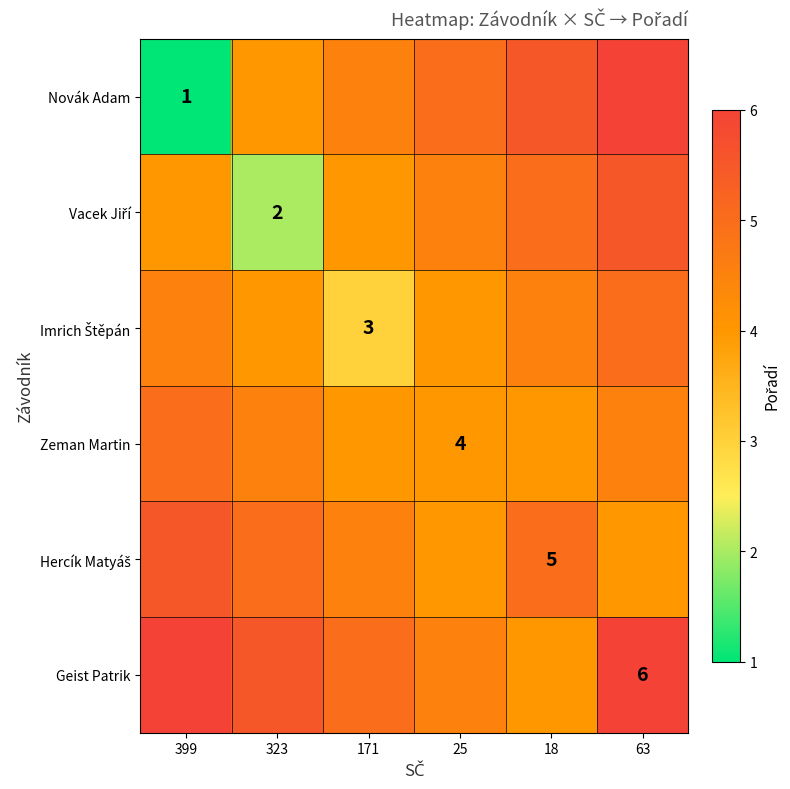

What is the sum of all Imrich Štěpán values?

25.0